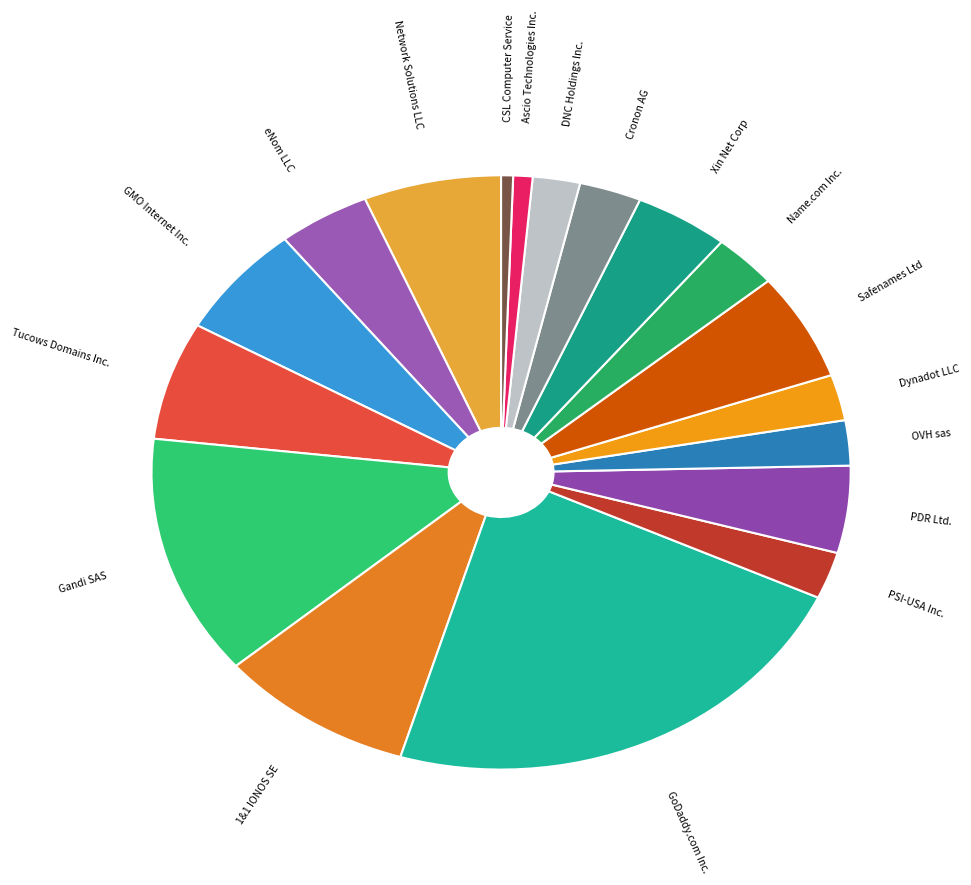

Is there a majority slice in this chart?

No